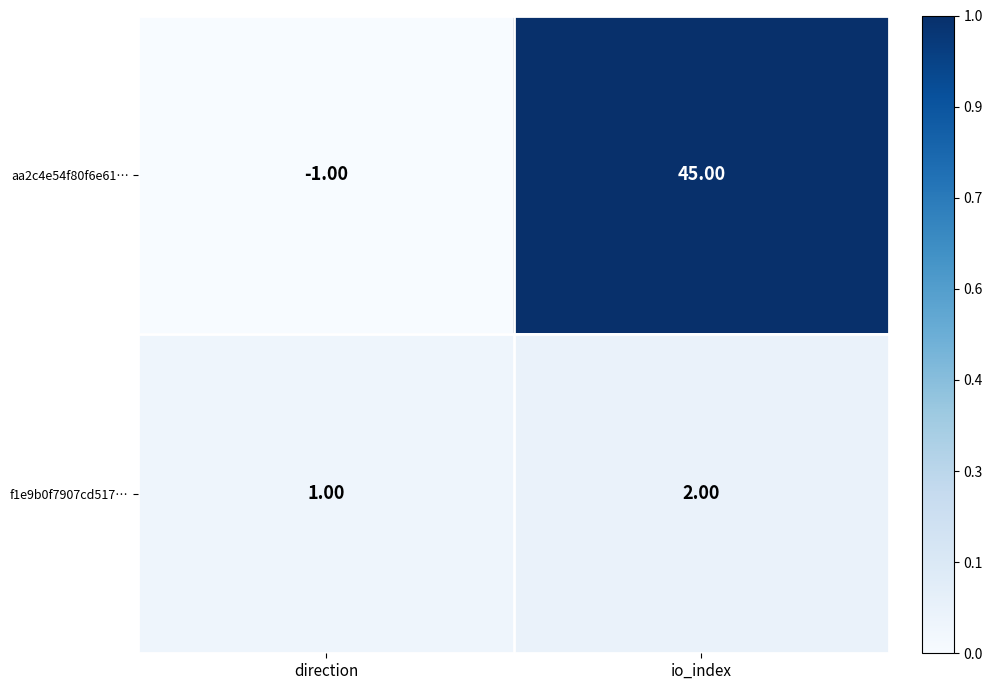

At which category is the sum across all series the highest?

io_index